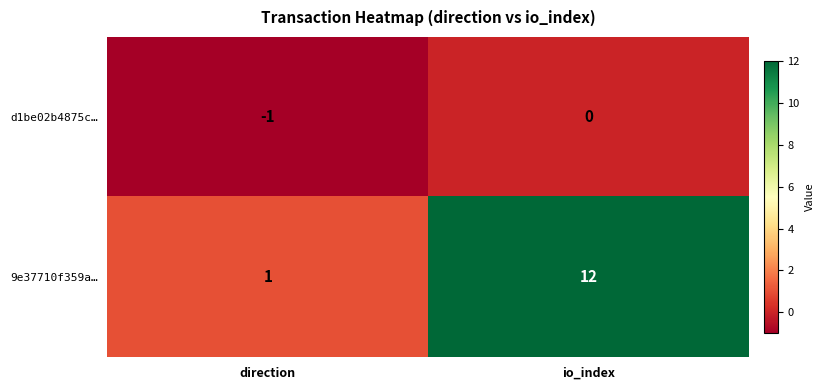

Where is 9e37710f359a… nearest to the value 6?

direction